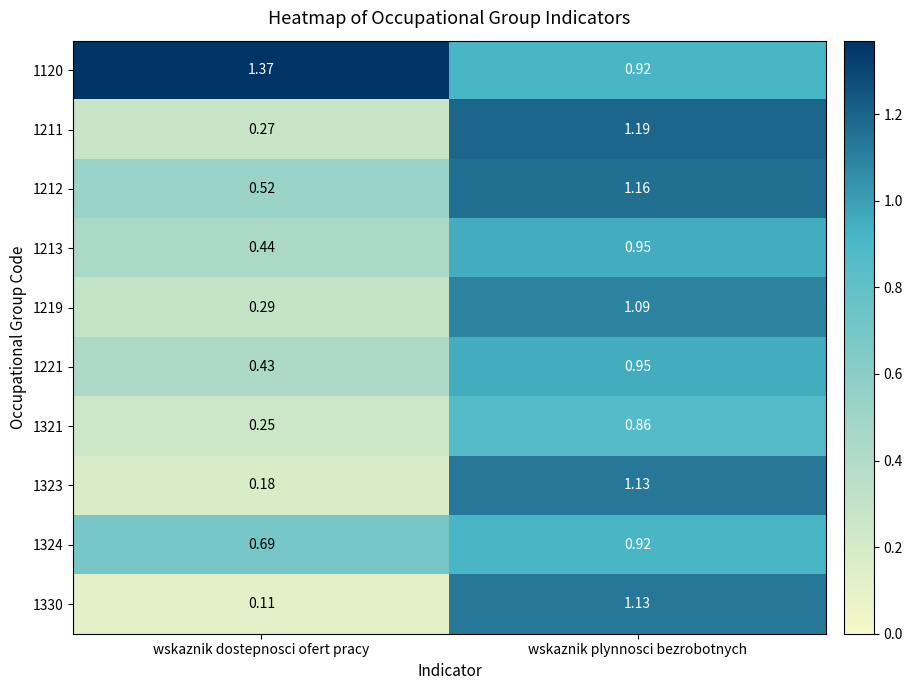

Which series has the widest spread of values?

1330